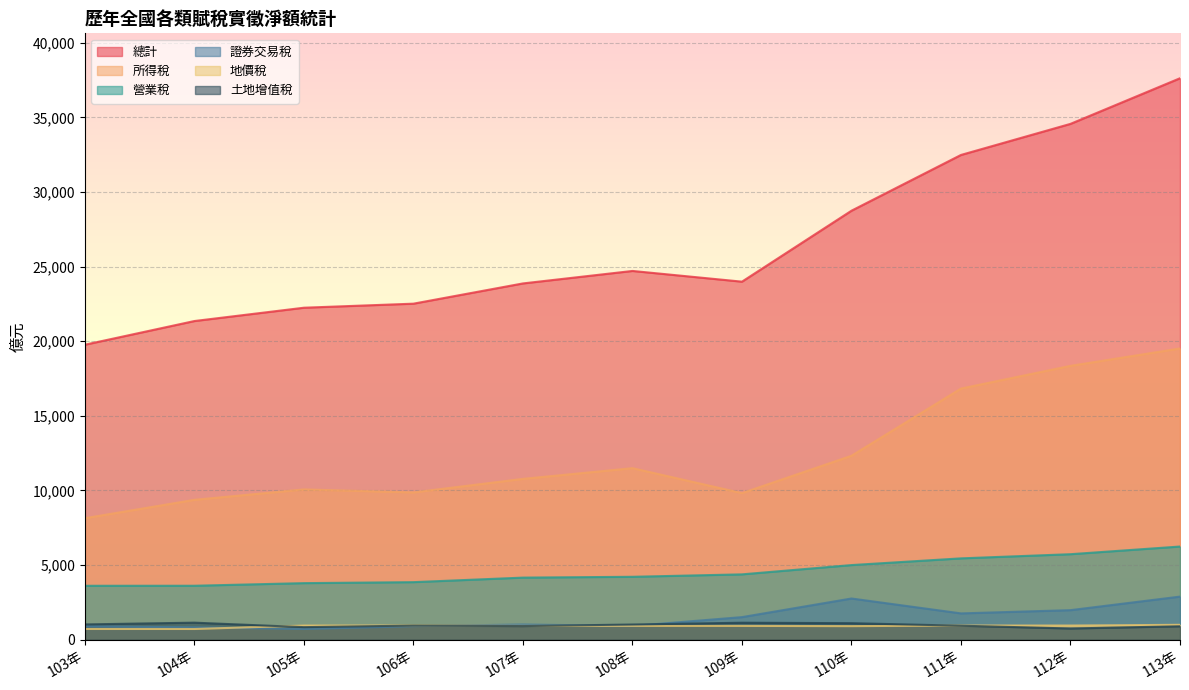

Reading right to left, transcribe all the data shown in this chart.

總計: 37619	34562	32479	28742	23987	24705	23869	22512	22241	21349	19761
所得稅: 19511	18346	16824	12320	9817	11488	10771	9864	10064	9367	8135
營業稅: 6237	5723	5444	4994	4372	4209	4154	3850	3784	3609	3607
證券交易稅: 2881	1973	1756	2754	1506	912	1012	900	709	820	887
地價稅: 990	941	943	902	918	919	919	948	939	711	715
土地增值稅: 893	745	930	1100	1130	1011	906	939	834	1135	1017